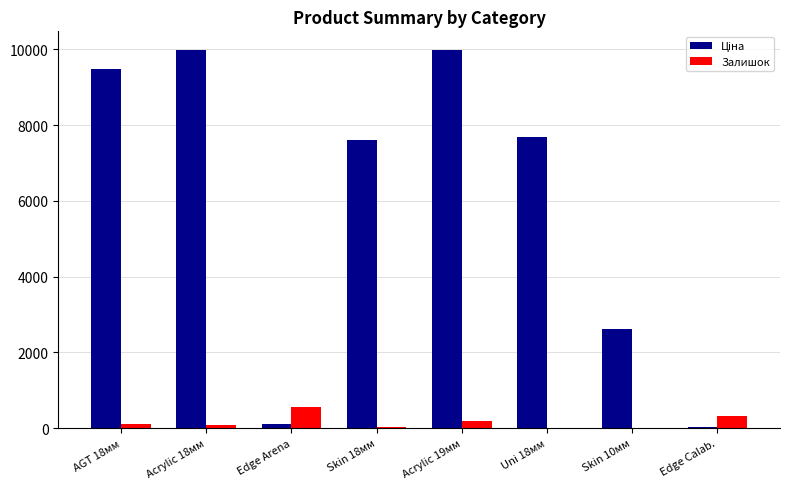

What is the highest value of the Залишок series?

550.0